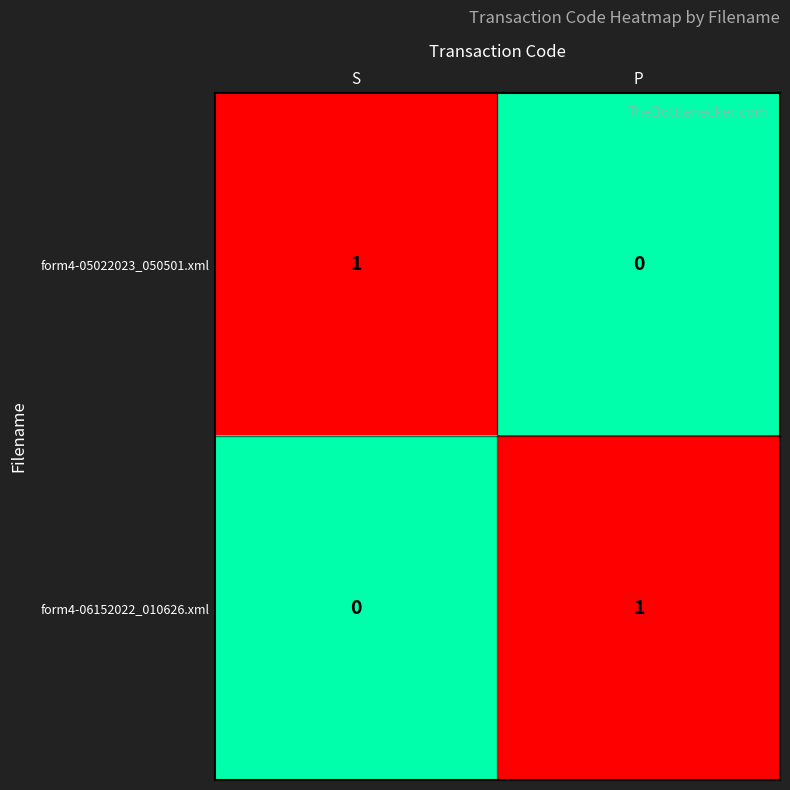

Is it true that form4-06152022_010626.xml equals 1 at P?

True